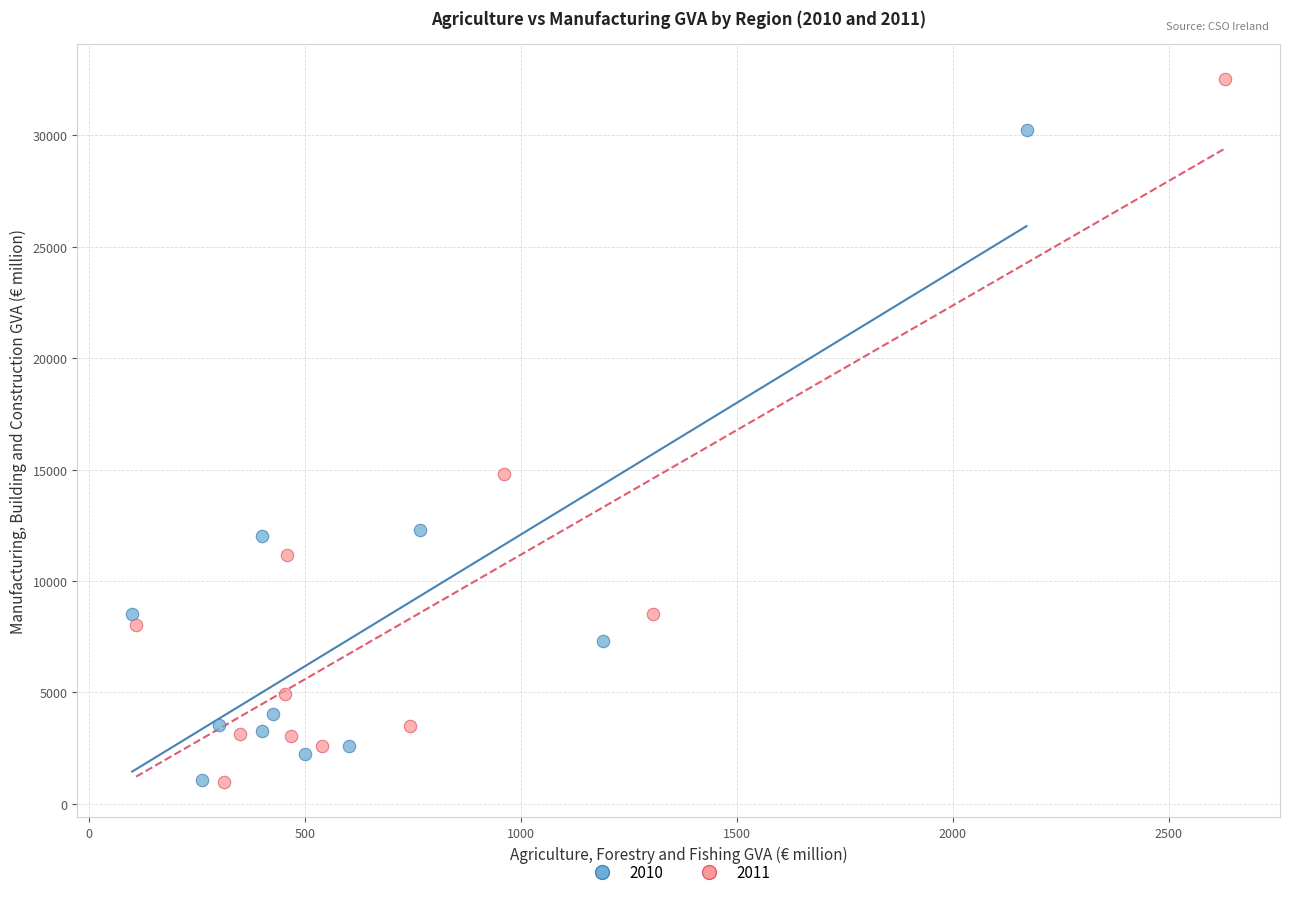

Which series contains the highest Y value?

2011